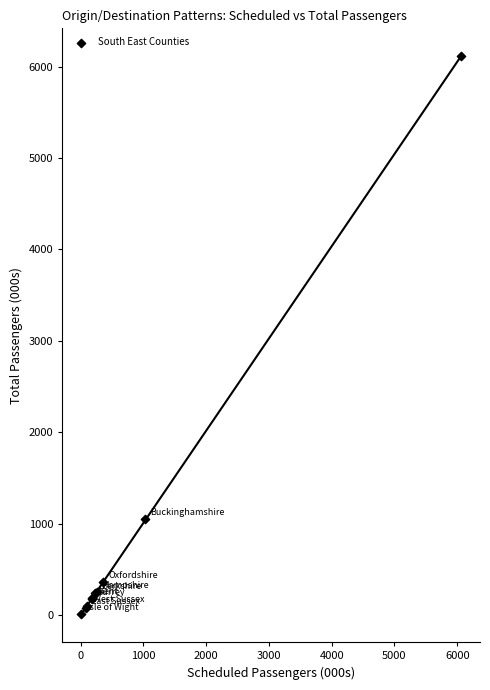

What Y value in the scatter plot is closest to 3061?

1048.4